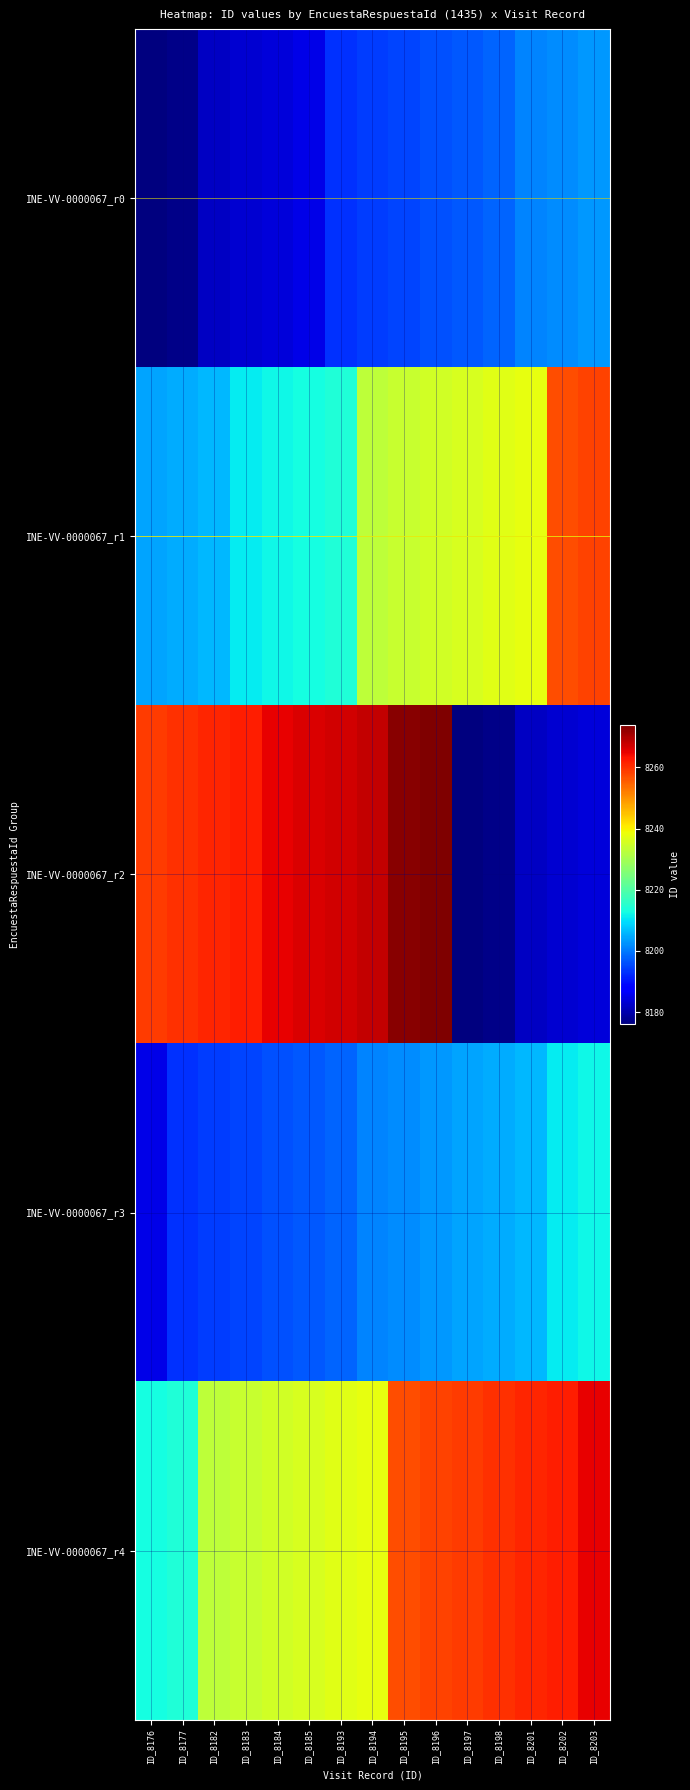

Which series changed the most between ID_8182 and ID_8183?

INE-VV-0000067_r1